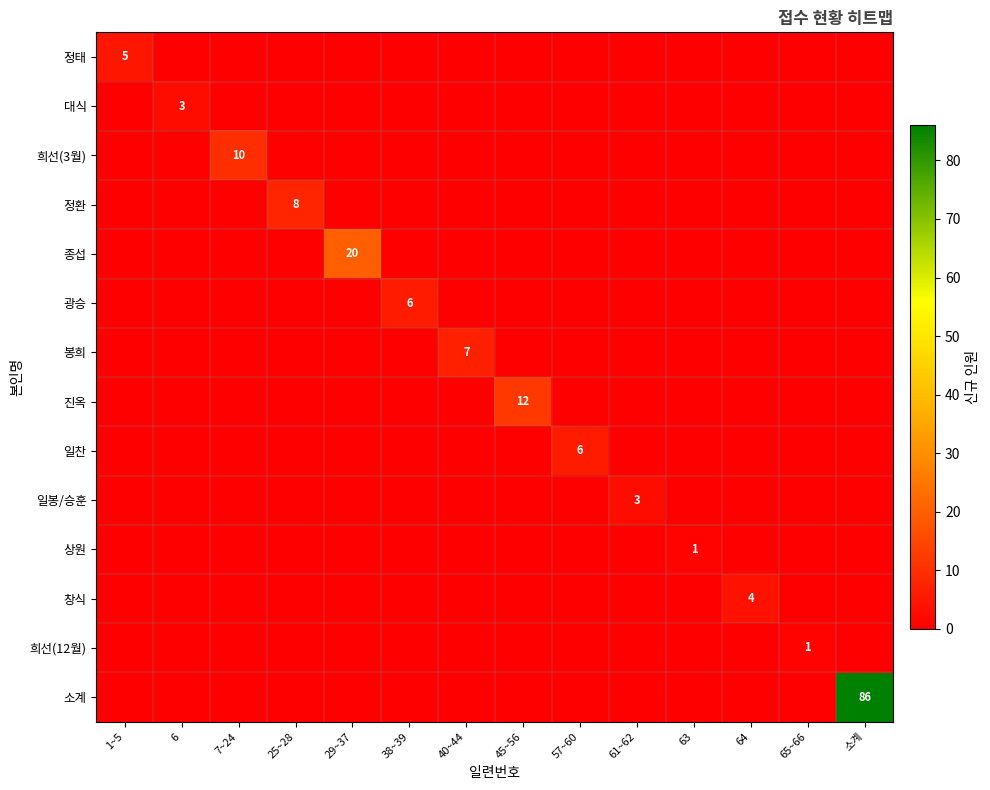

The 진옥 series shows 12 at 45~56. True or false?

True